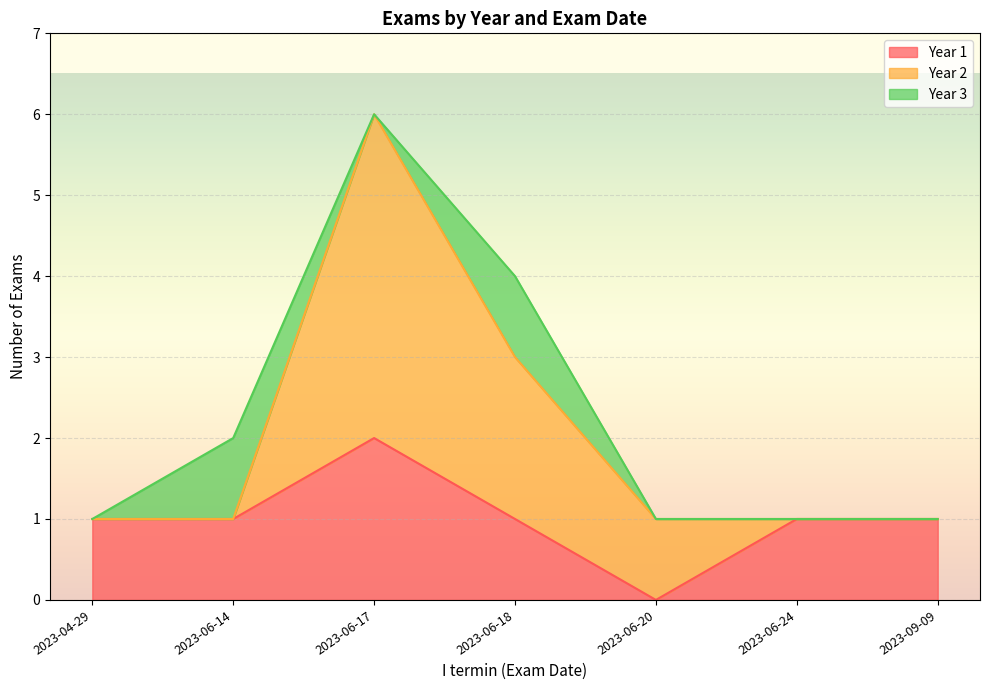

At which label does Year 1 reach its peak?

2023-06-17